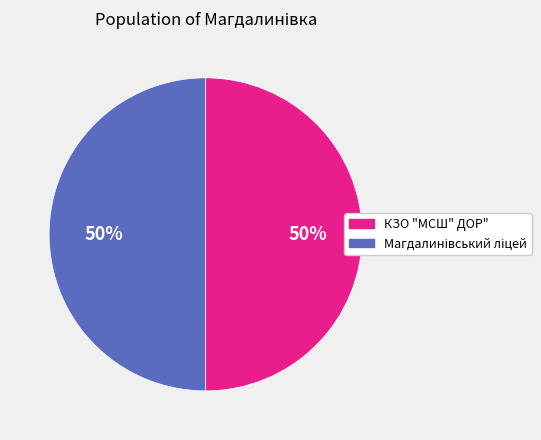

To the nearest percent, what percentage of the pie is КЗО "МСШ" ДОР"?

50%